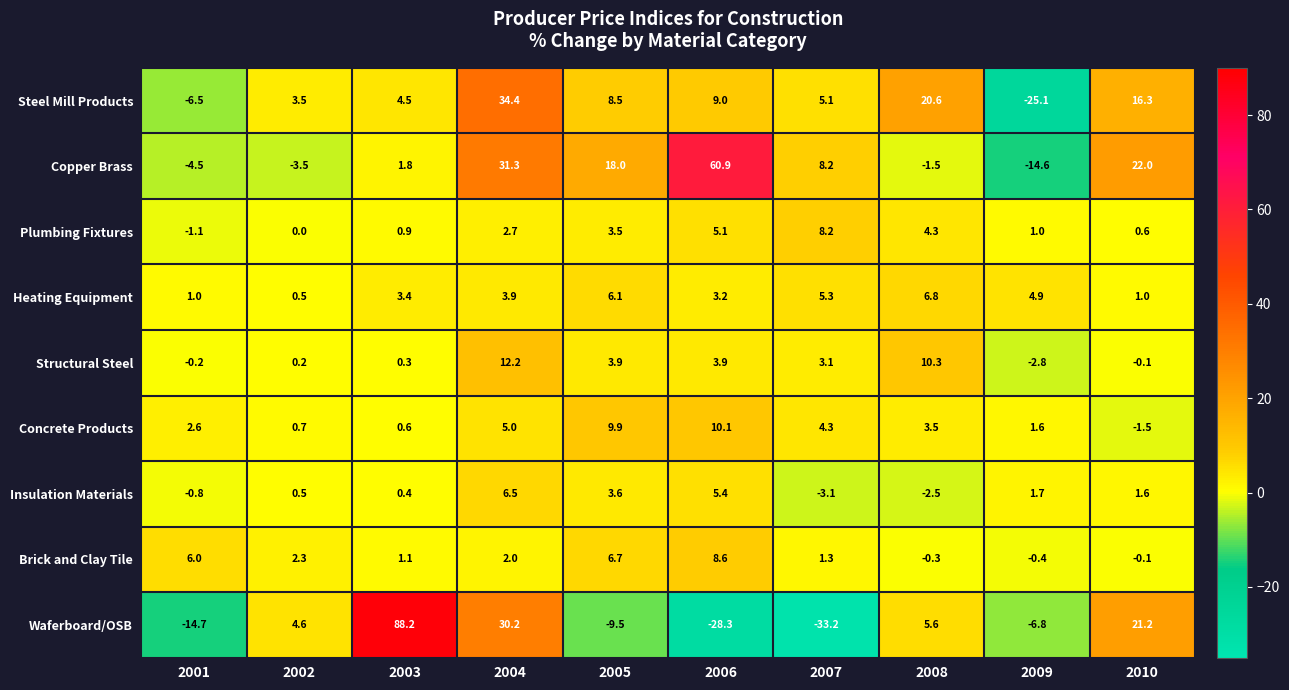

The Heating Equipment series shows 5.3 at 2007. True or false?

True